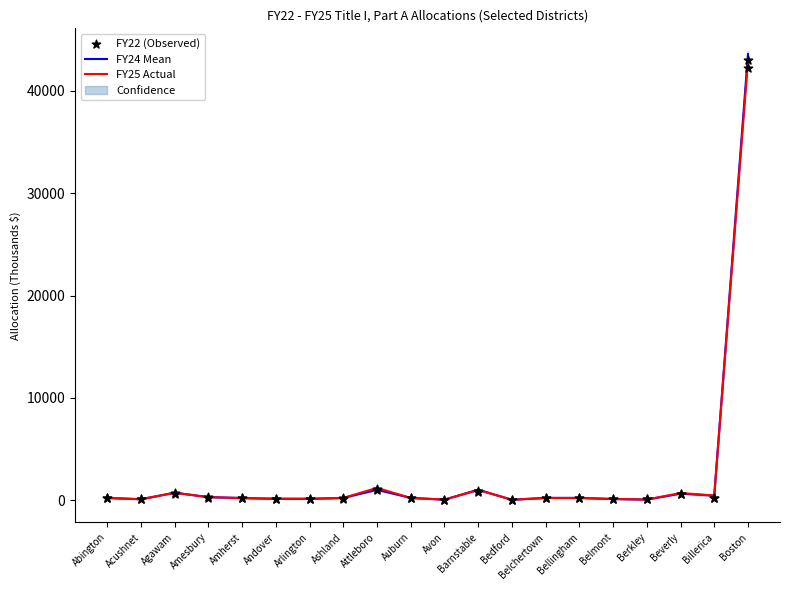

Which series contains the lowest Y value?

FY22 (Observed)